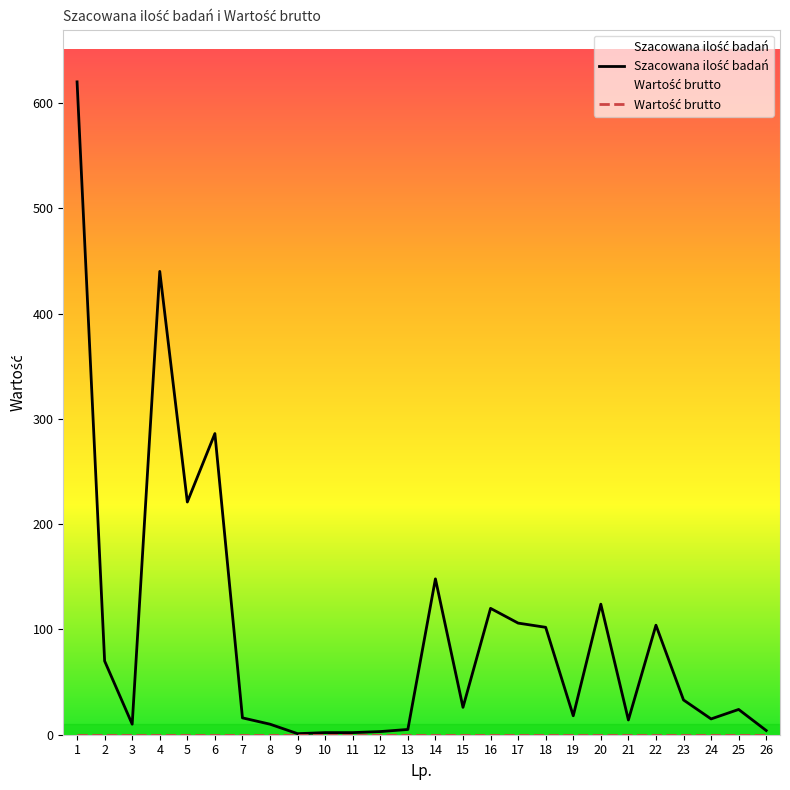

Reading left to right, what are all the values shown in this chart?

Szacowana ilość badań: 620	70	10	440	221	286	16	10	1	2	2	3	5	148	26	120	106	102	18	124	14	104	33	15	24	4
Wartość brutto: 0	0	0	0	0	0	0	0	0	0	0	0	0	0	0	0	0	0	0	0	0	0	0	0	0	0